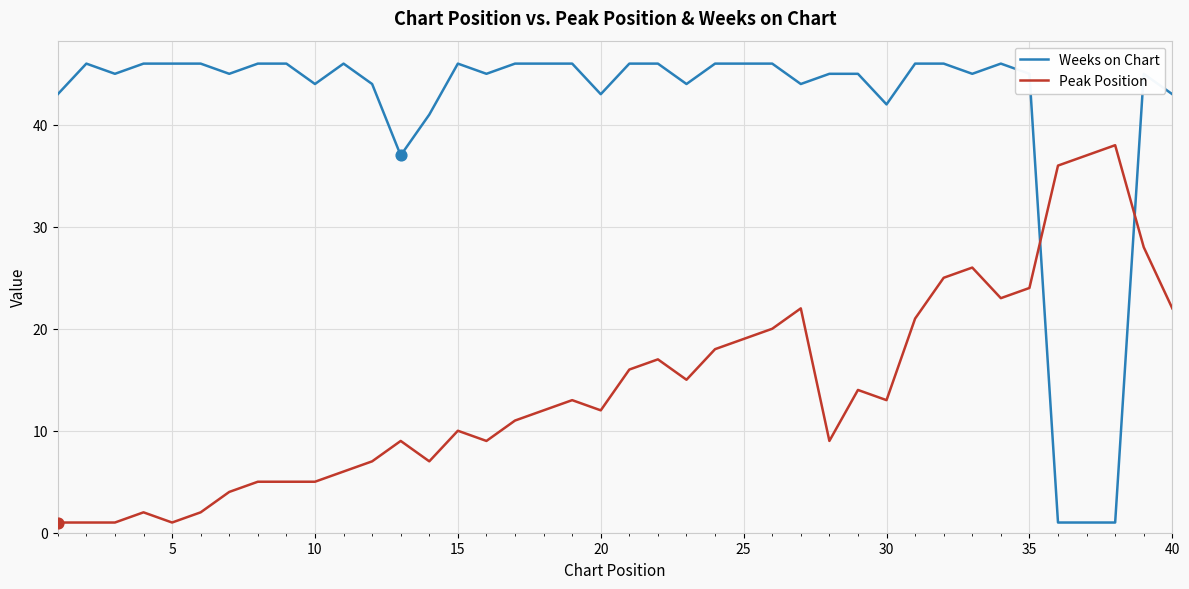

Which series has the largest range (max minus min)?

Weeks on Chart